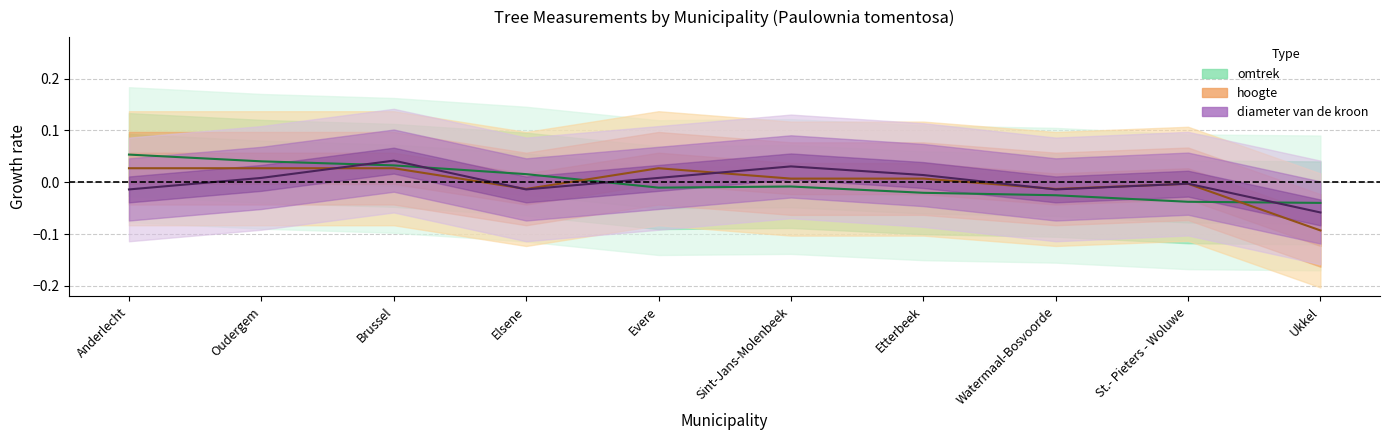

What is the label of the 5th point from the right?

Sint-Jans-Molenbeek